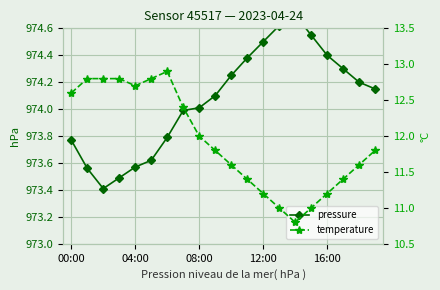

What is the average value of the temperature series?

11.9